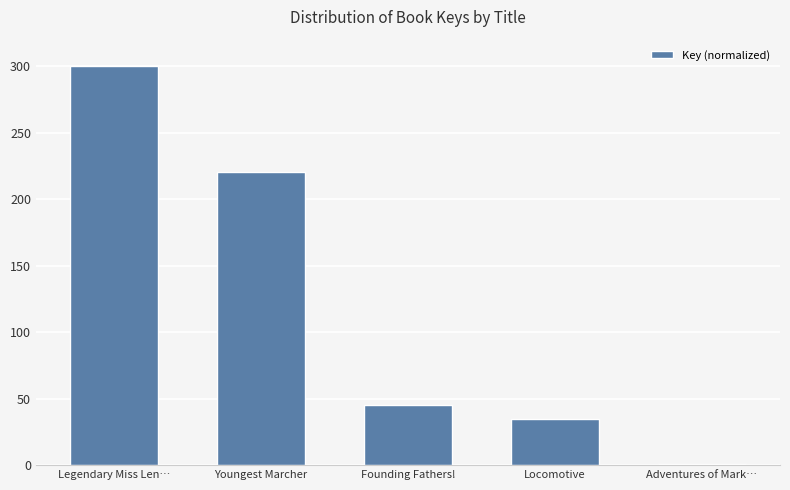

True or false: the data shows 441.9 at Legendary Miss Len….

False